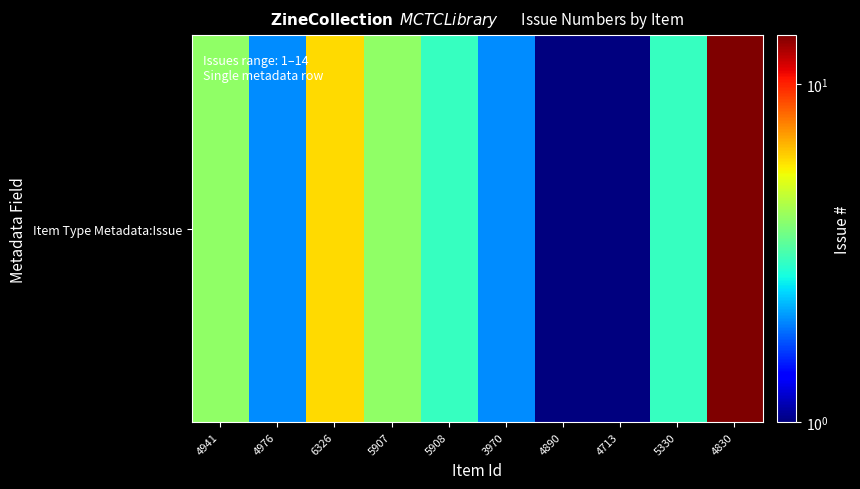

Rank the categories by value from lowest to highest.

4890, 4713, 4976, 3970, 5908, 5330, 4941, 5907, 6326, 4830